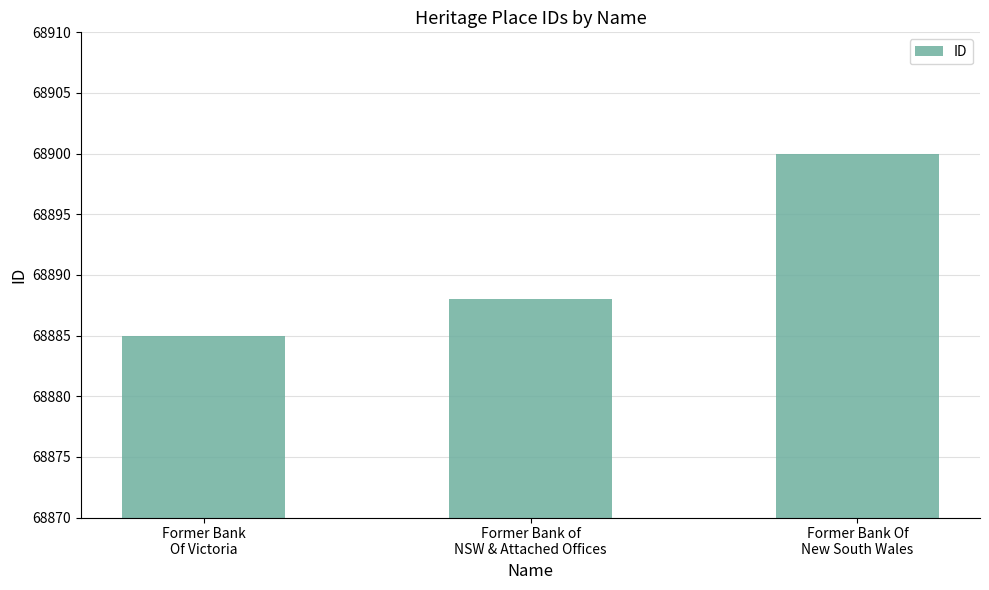

Does the chart contain any negative values?

No